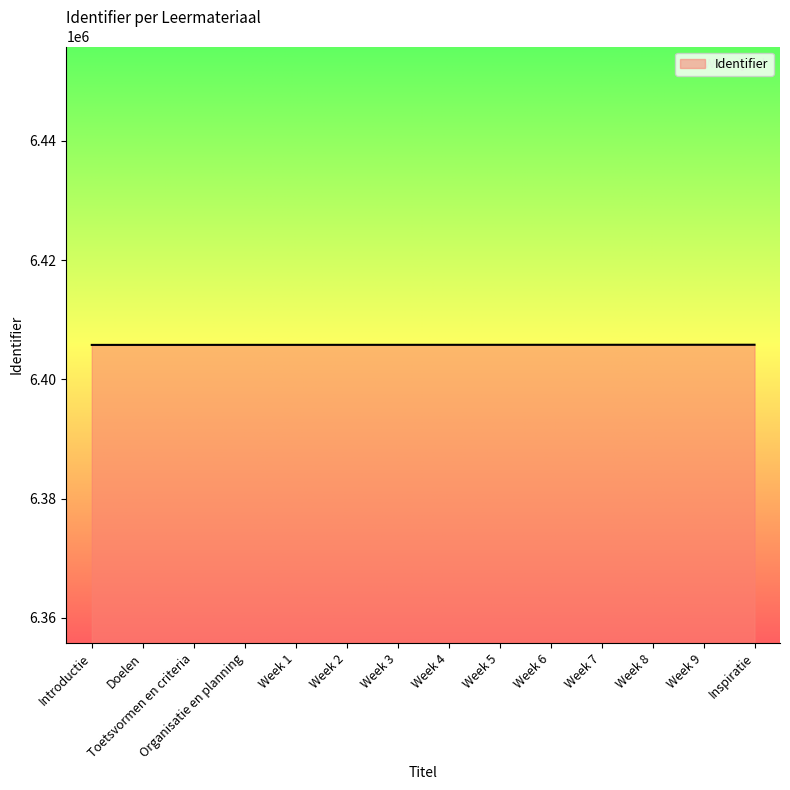

Is it true that the value at Week 6 is 10877869?

False